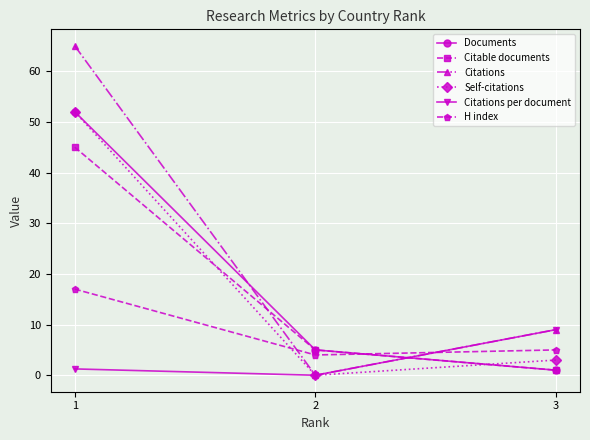

Is this an area chart (filled region under the line)?

No